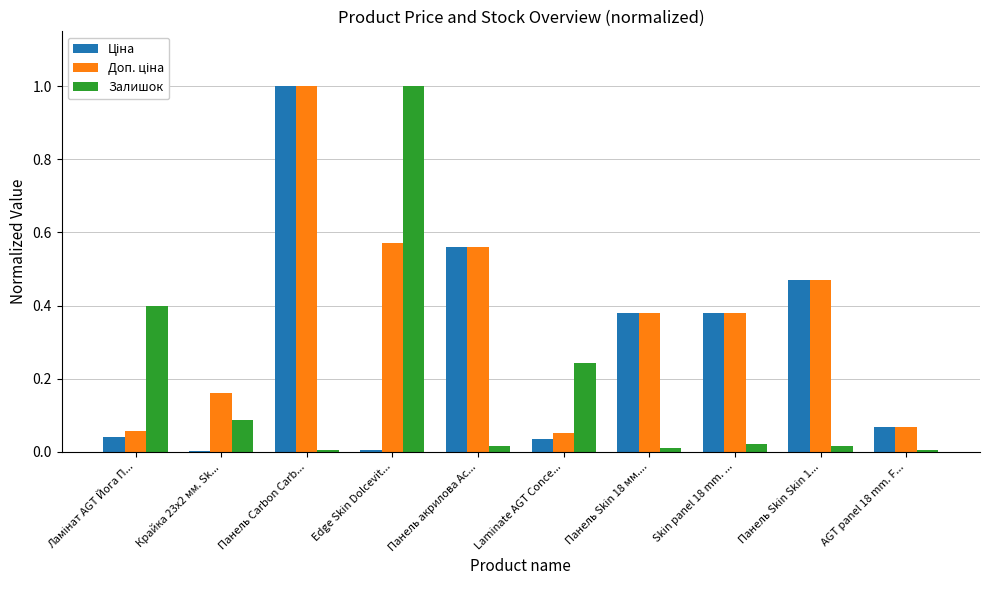

At which category is the sum across all series the highest?

Панель Carbon Carb...